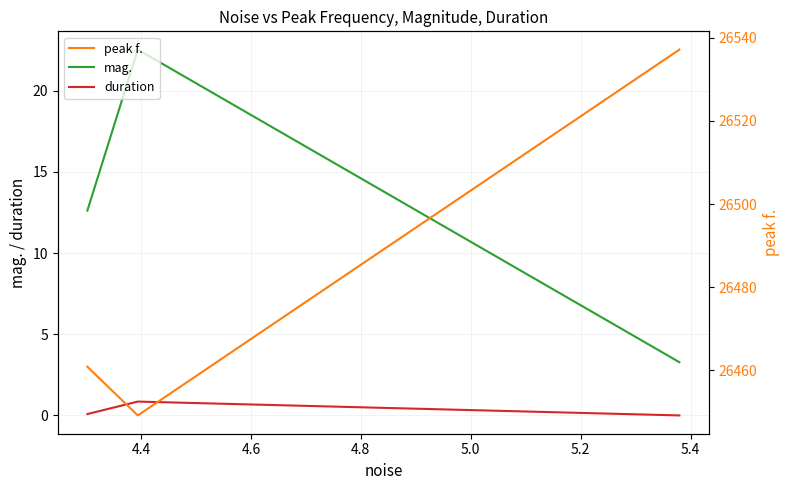

Which series has the largest total across all categories?

peak f.